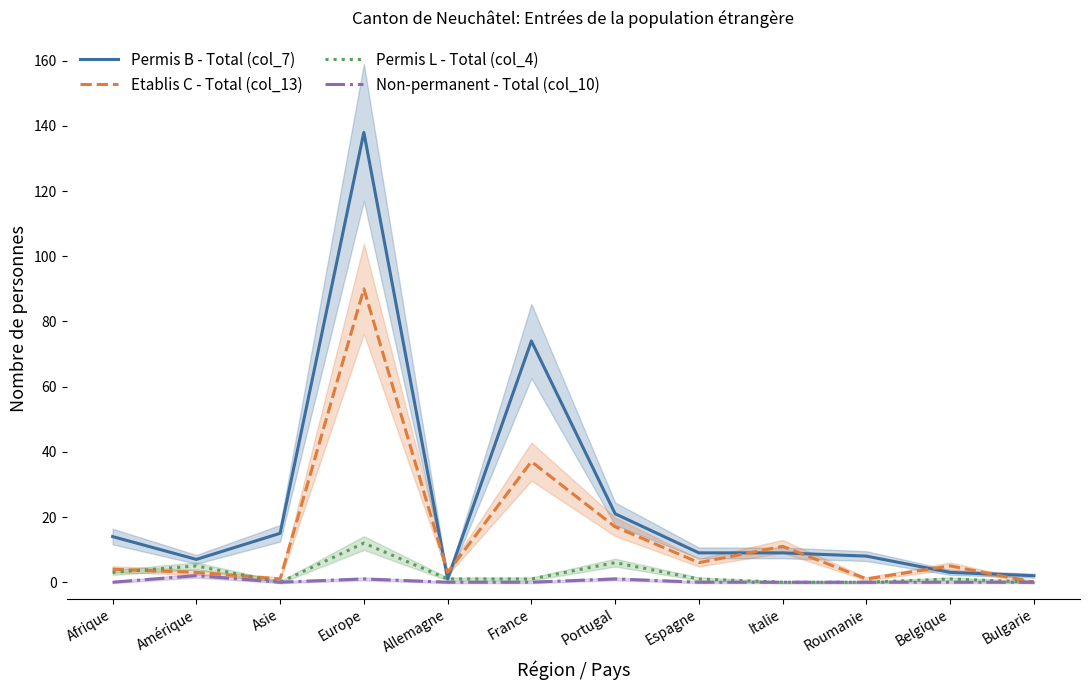

Does the chart have visible grid lines?

No